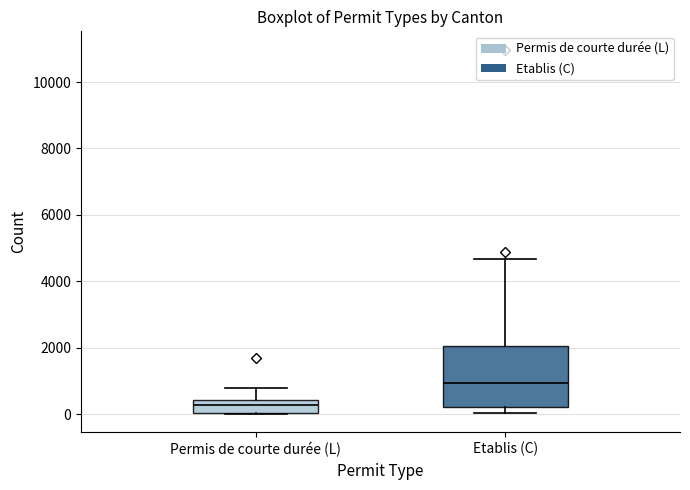

Which box is the tallest, from its lower edge to its upper edge?

Etablis (C)